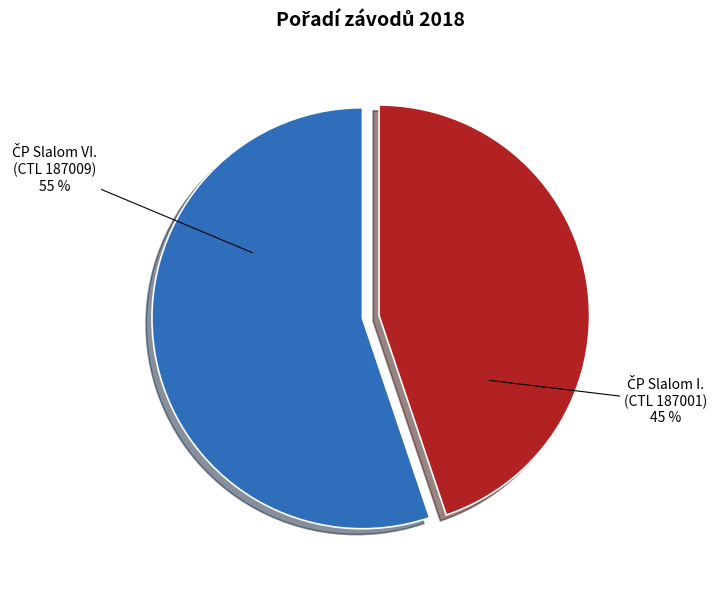

Does any single category account for the majority?

Yes